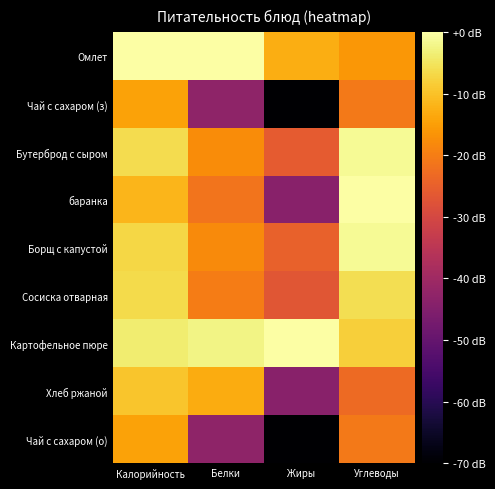

Which series changed the most between Белки and Углеводы?

Чай с сахаром (з)